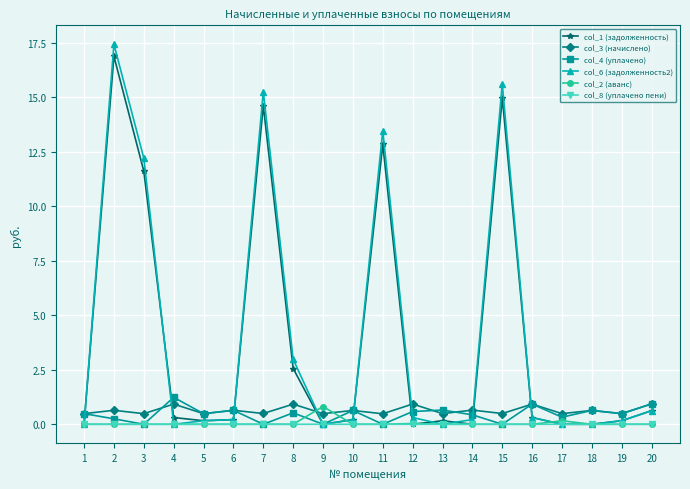

What are all the series names shown in the legend?

col_1 (задолженность), col_3 (начислено), col_4 (уплачено), col_6 (задолженность2), col_2 (аванс), col_8 (уплачено пени)